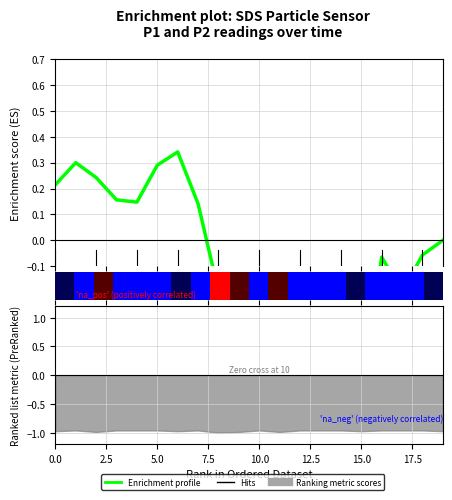

What is the change in value from 9 to 12?

+0.3